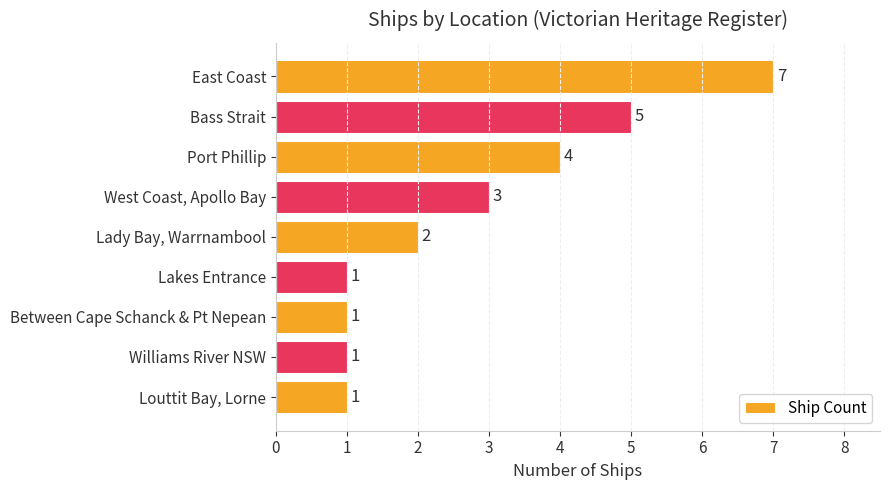

What is the label of the 5th bar from the bottom?

Lady Bay, Warrnambool